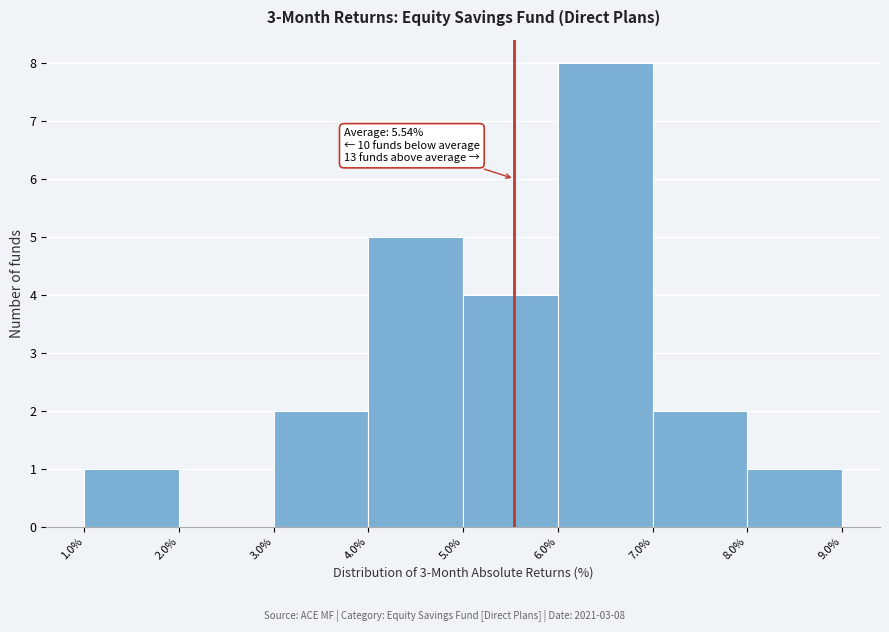

Over which range of the x-axis is the bar tallest?

6.0% to 7.0%